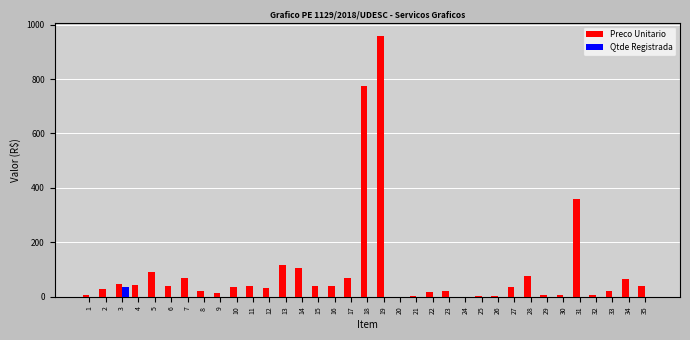

What is the total value across all series at 3?

82.0